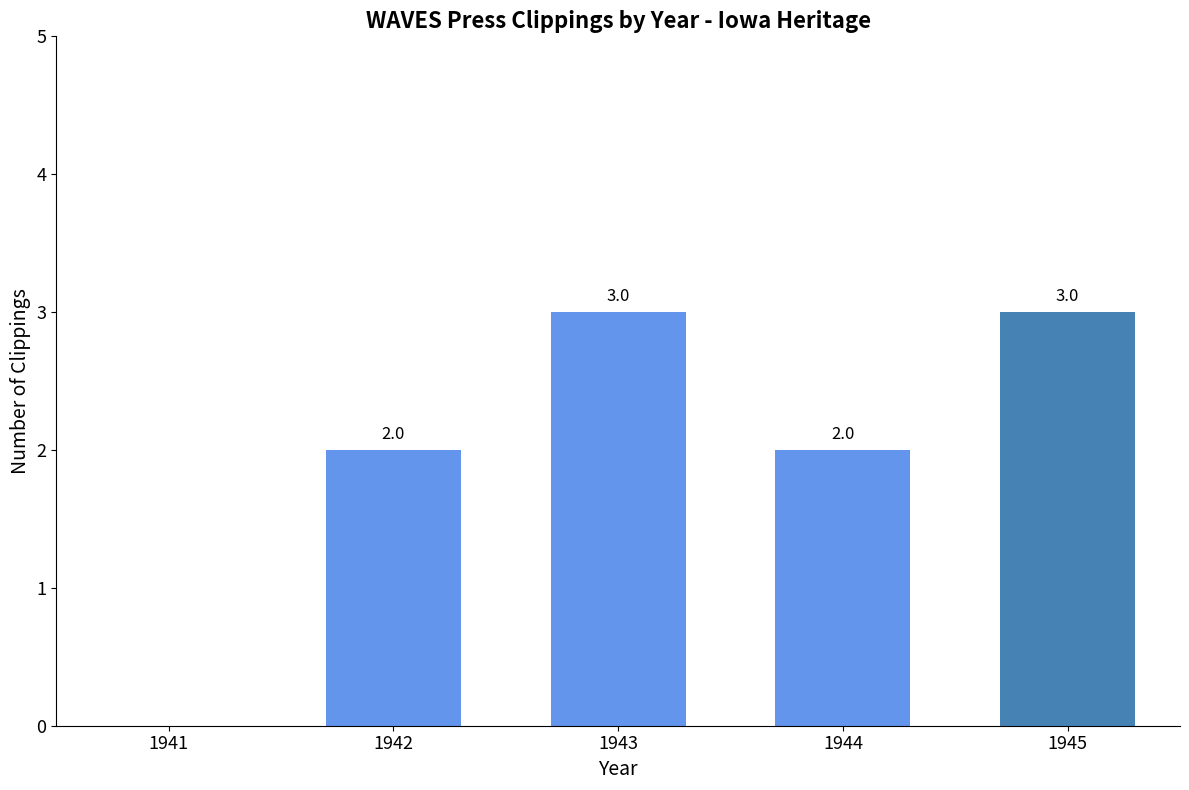

What is the difference between the values at 1944 and 1941?

2